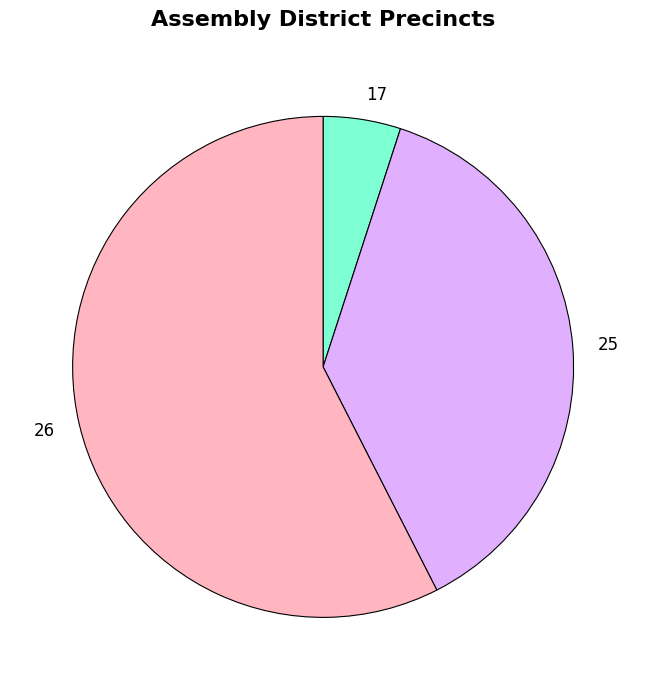

Count the number of slices in the pie.

3